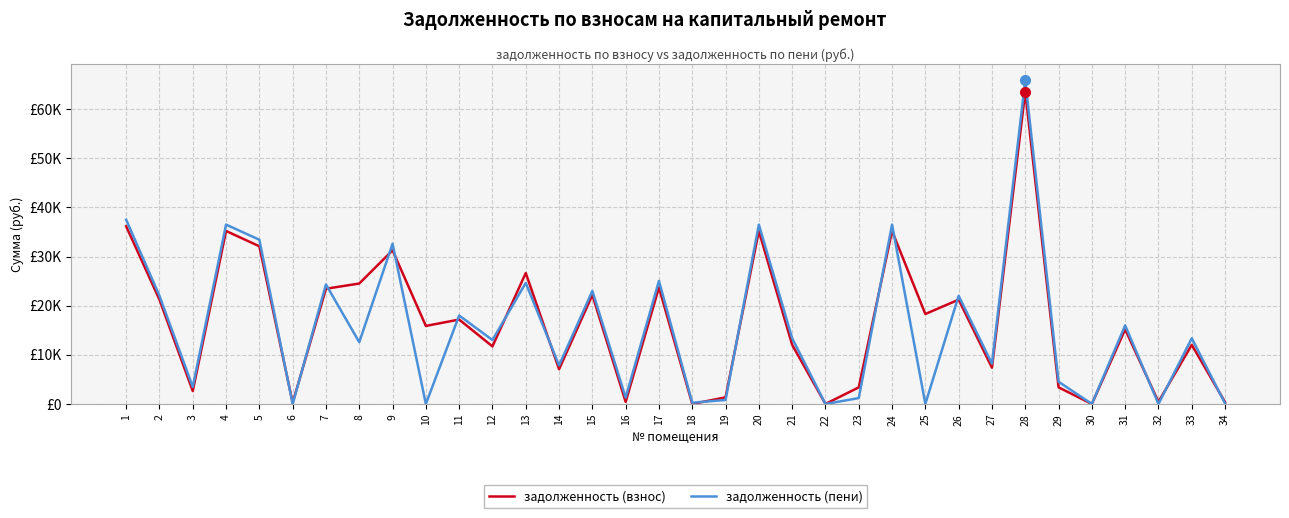

What are all the series names shown in the legend?

задолженность (взнос), задолженность (пени)